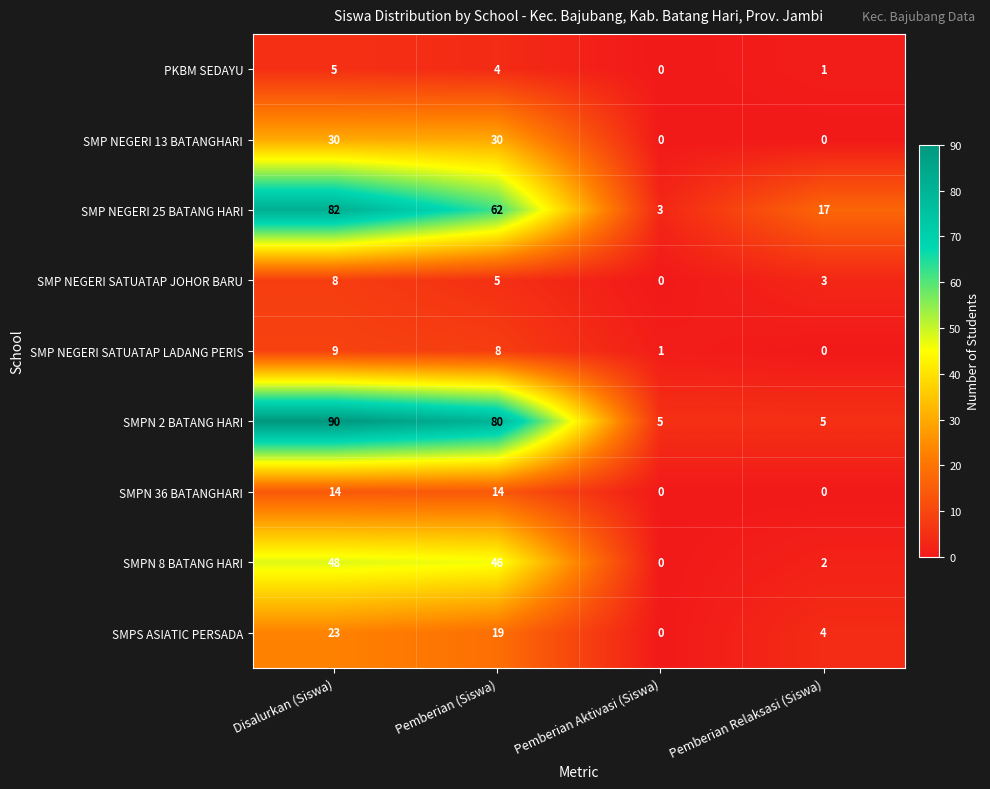

Between Disalurkan (Siswa) and Pemberian Aktivasi (Siswa), which series saw the biggest shift?

SMPN 2 BATANG HARI